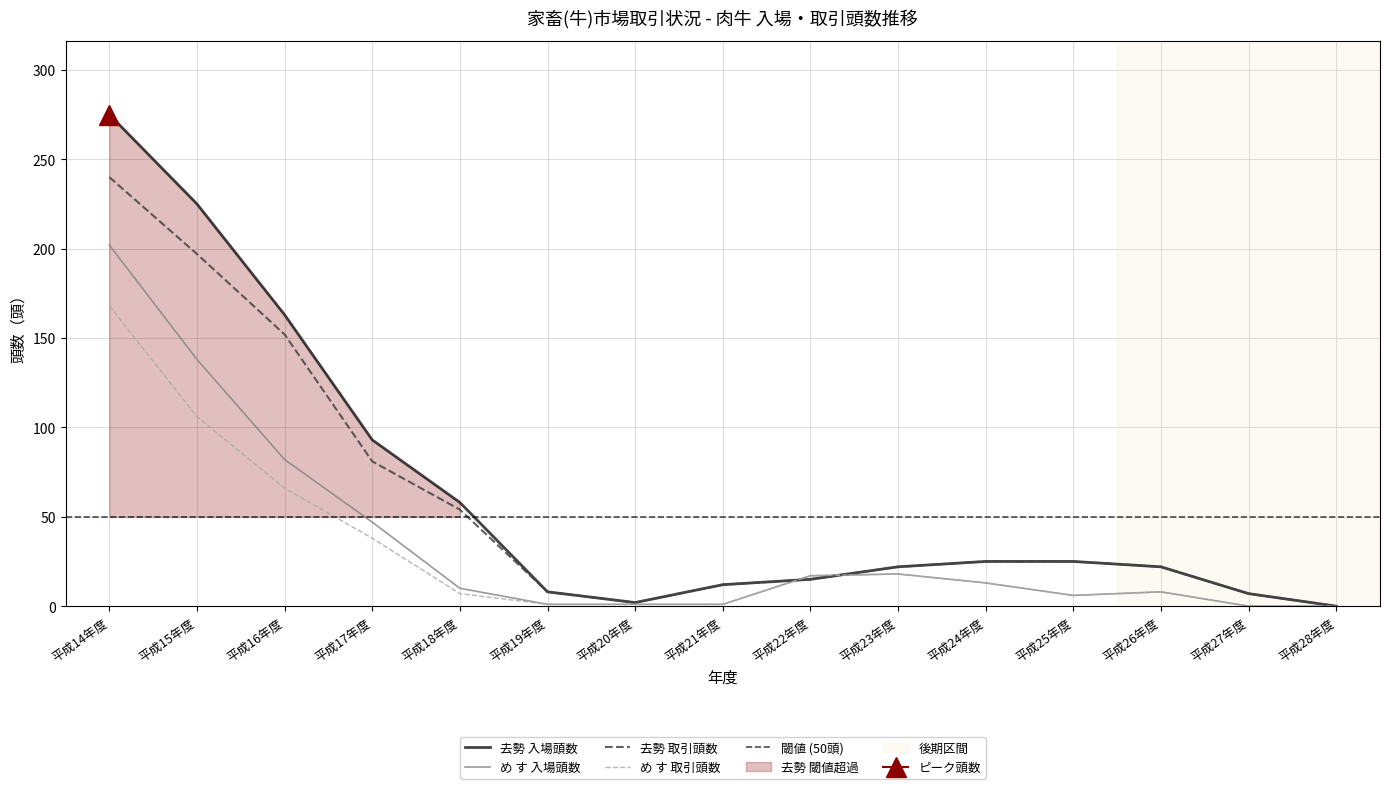

What is the label of the 5th point from the left?

平成18年度